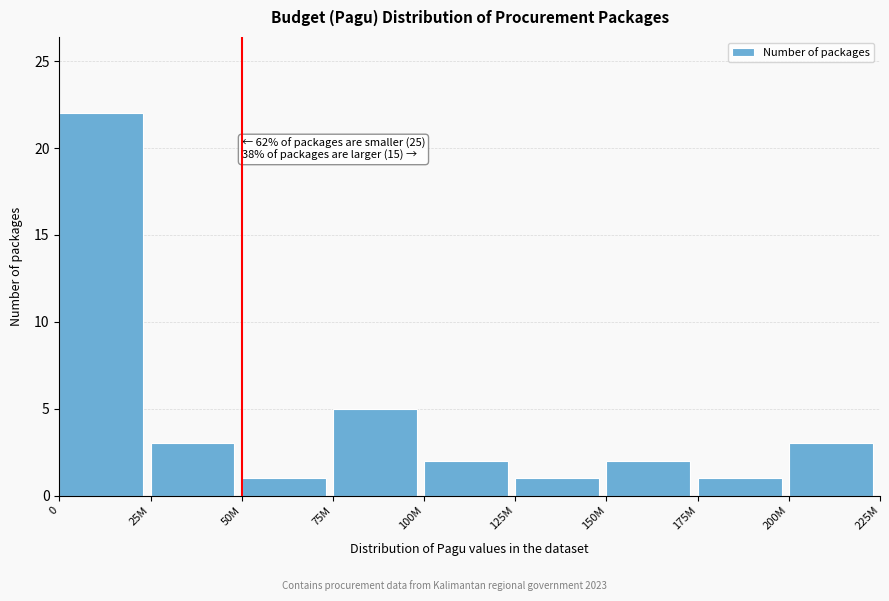

Reading right to left, what are all the values shown in this chart?

200M=3	175M=1	150M=2	125M=1	100M=2	75M=5	50M=1	25M=3	0=22